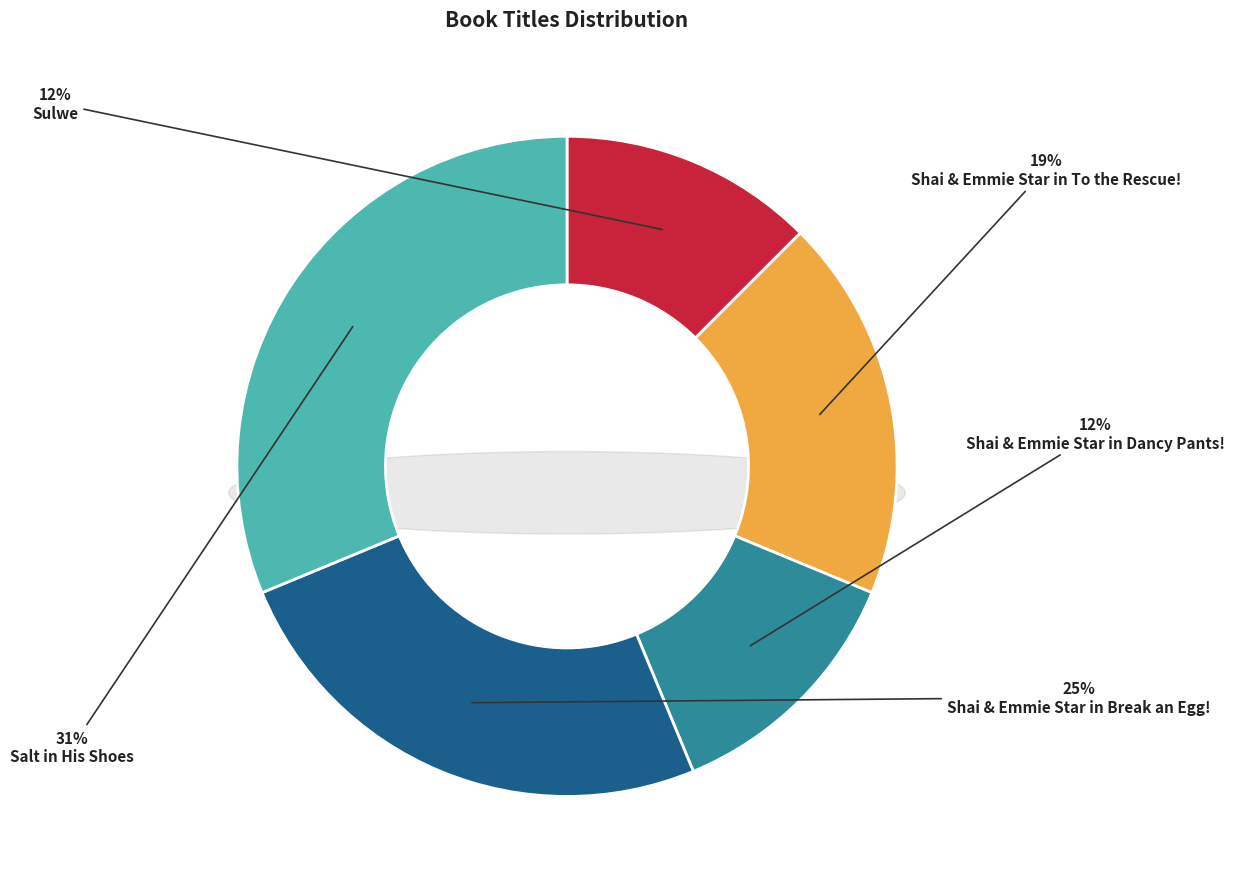

Which category has the smallest portion of the pie?

Sulwe